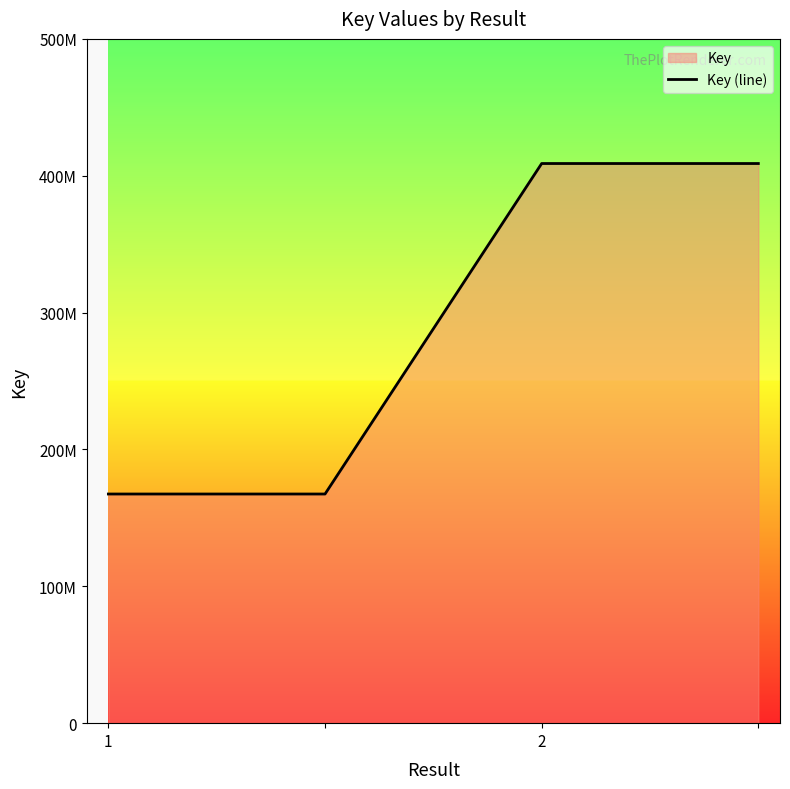

Does the chart display data point markers on the line(s)?

No